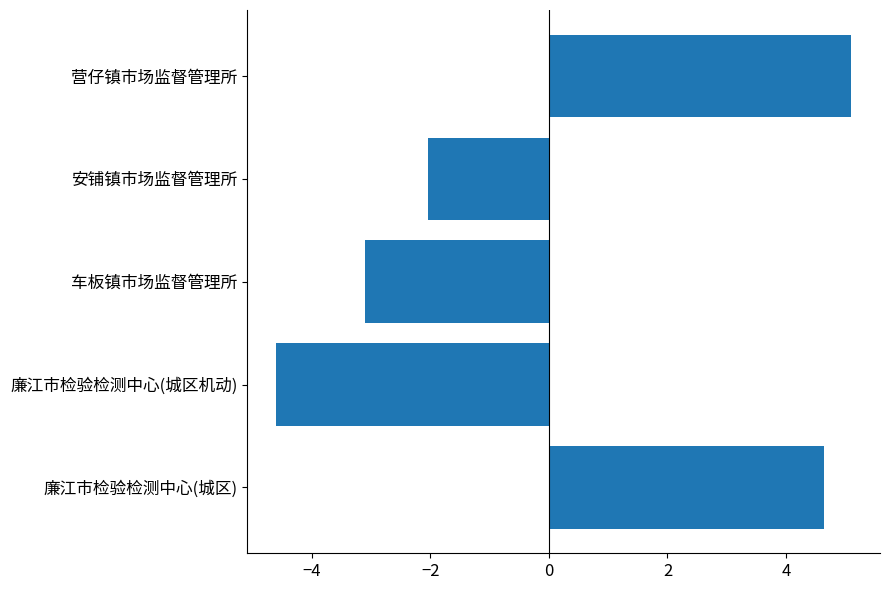

Reading bottom to top, extract all data points from this chart.

廉江市检验检测中心(城区)=4.6	廉江市检验检测中心(城区机动)=-4.6	车板镇市场监督管理所=-3.1	安铺镇市场监督管理所=-2.0	营仔镇市场监督管理所=5.1